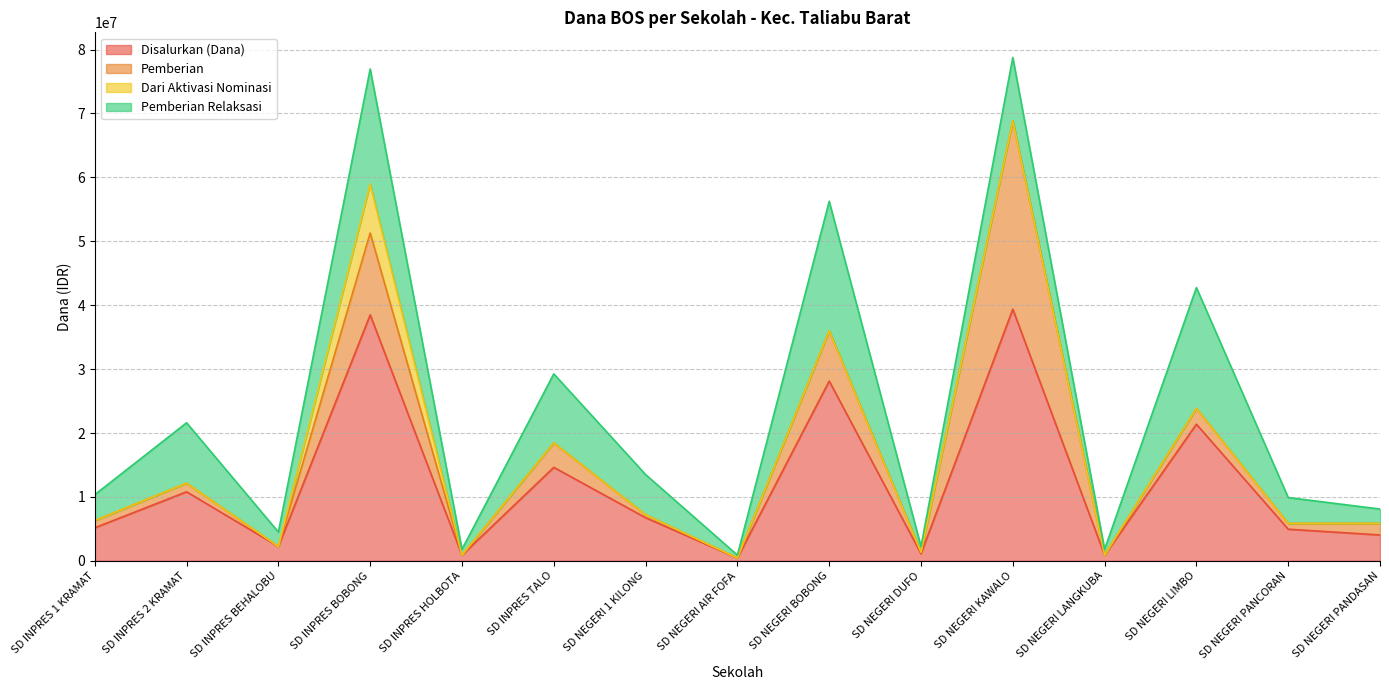

Where is the first local maximum for Pemberian Relaksasi?

SD INPRES 2 KRAMAT